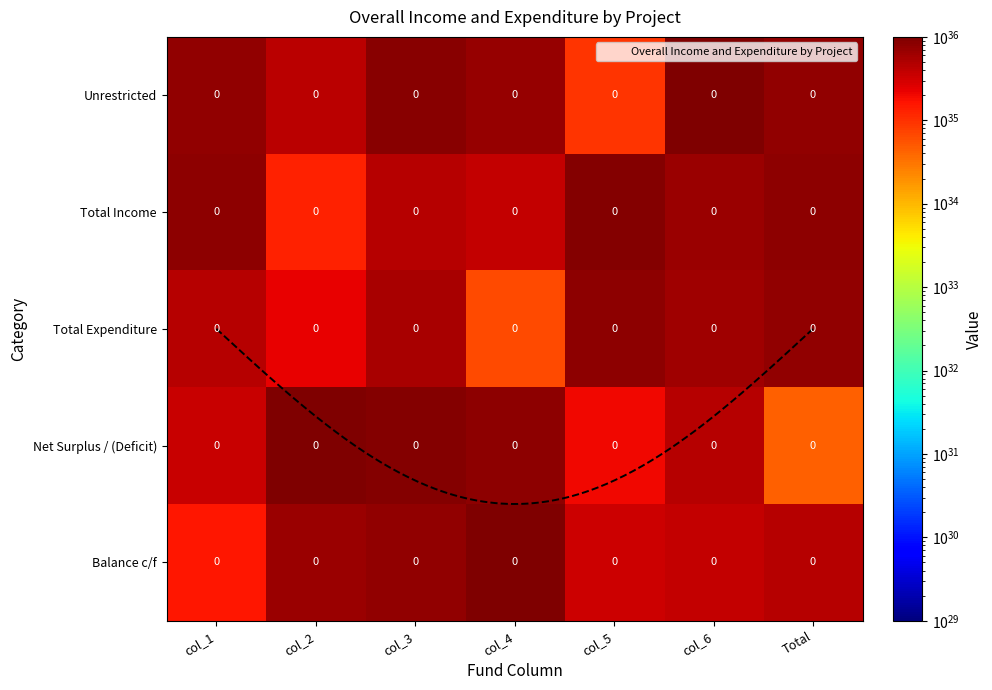

Which series changed the most between col_1 and col_4?

Balance c/f